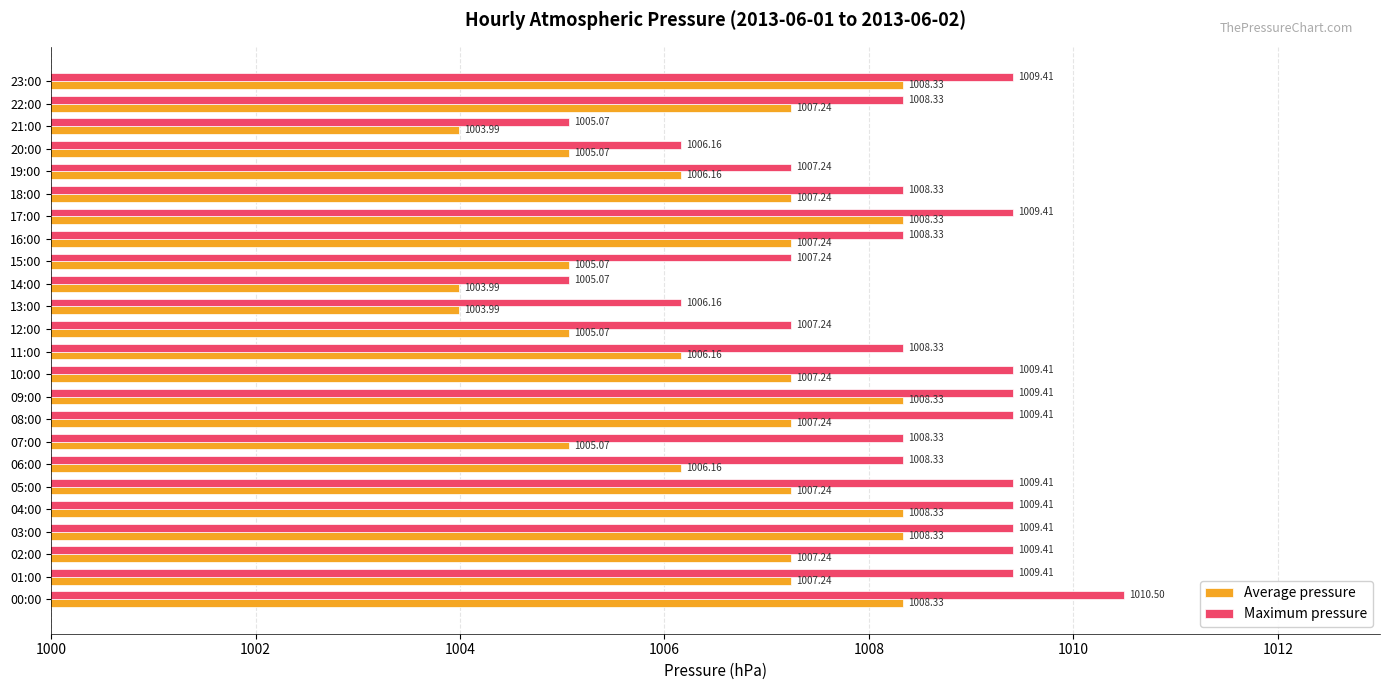

Rank the series by their maximum value, from highest to lowest.

Maximum pressure, Average pressure